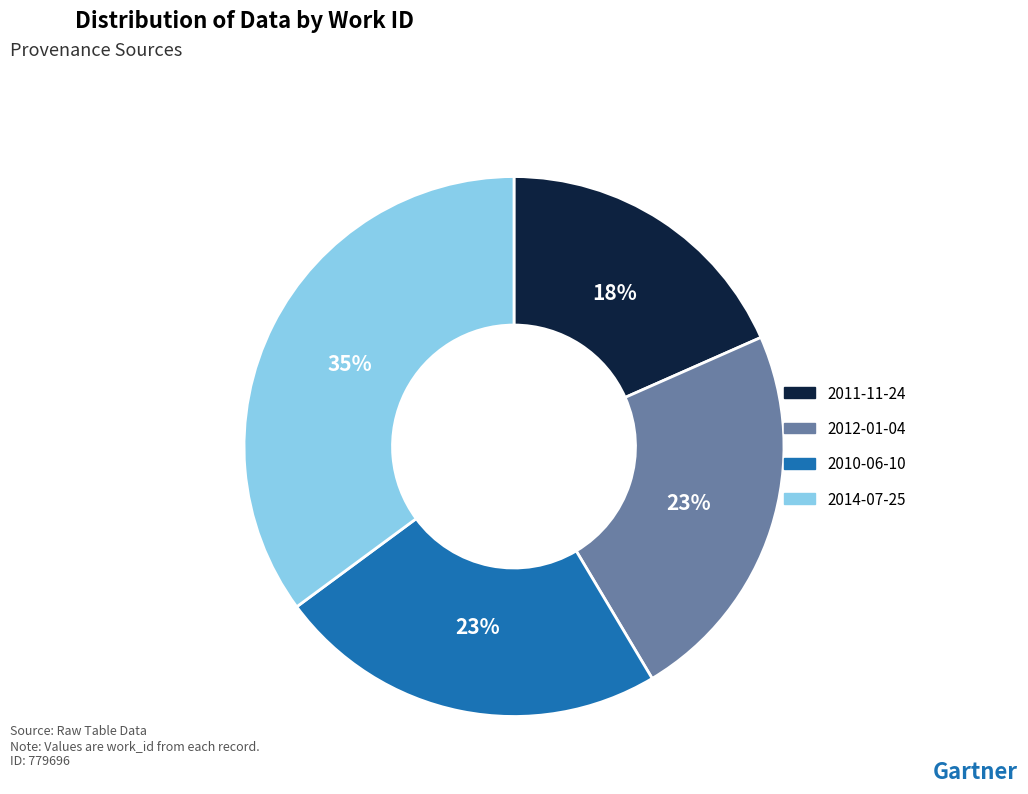

To the nearest percent, what is the difference between the 2012-01-04 and 2014-07-25 slice percentages?

12%